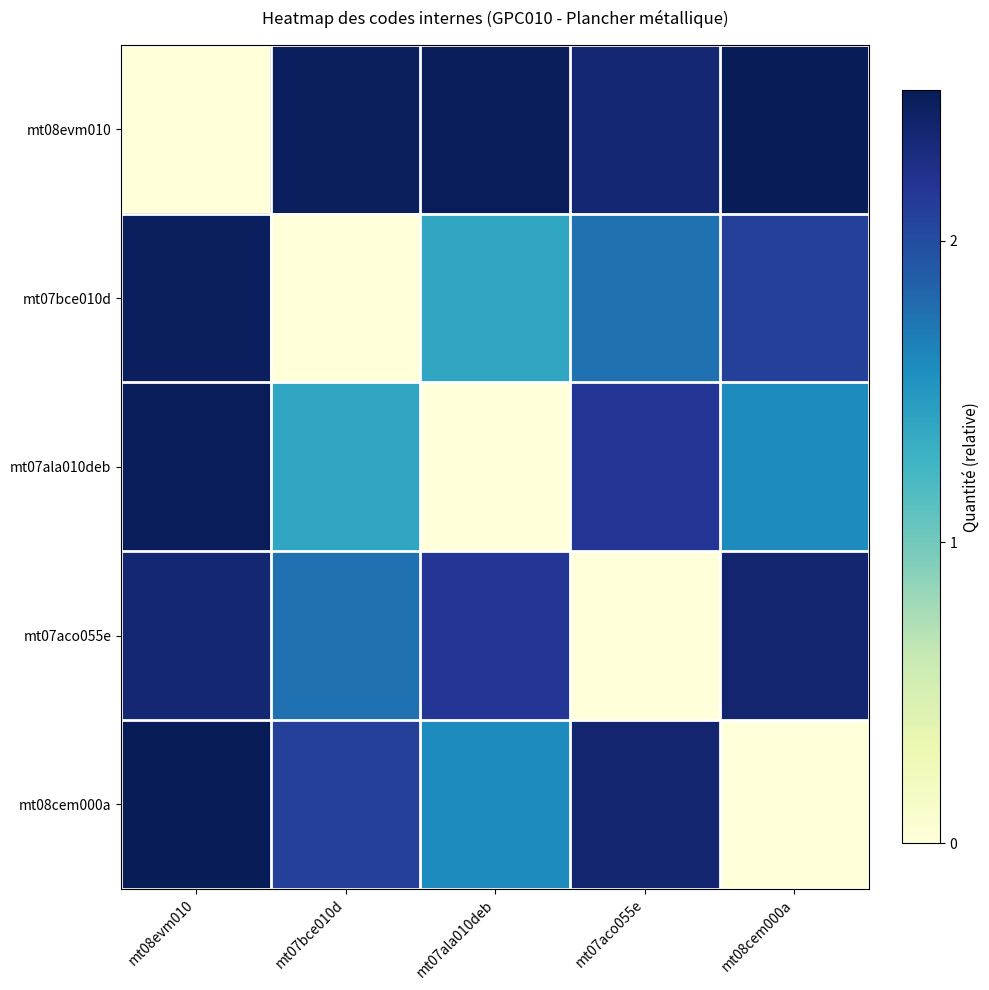

At how many categories does at least one series exceed 2?

5